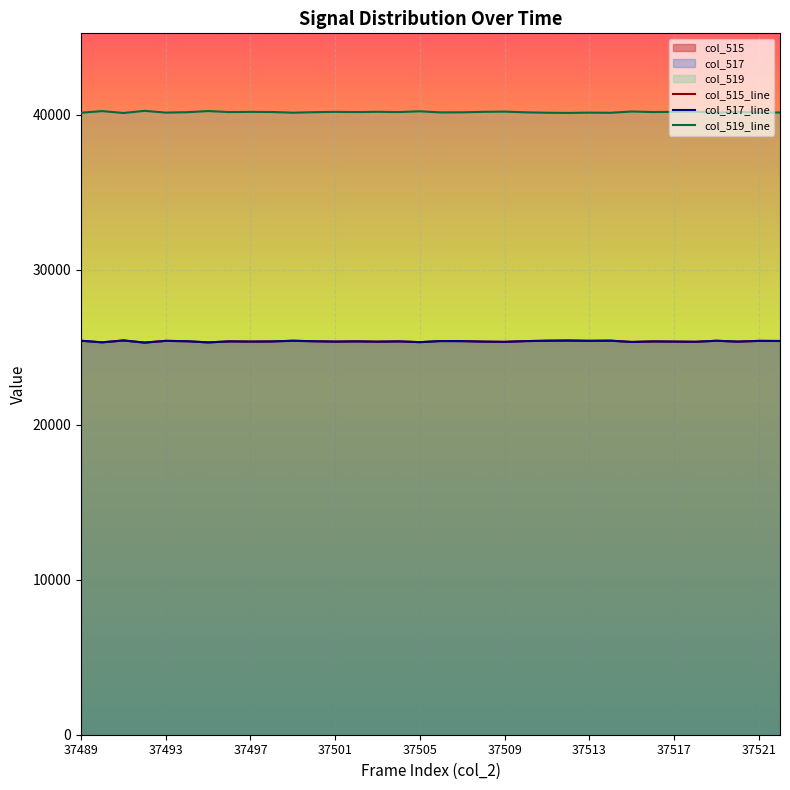

Which series has the widest spread of values?

col_515_line